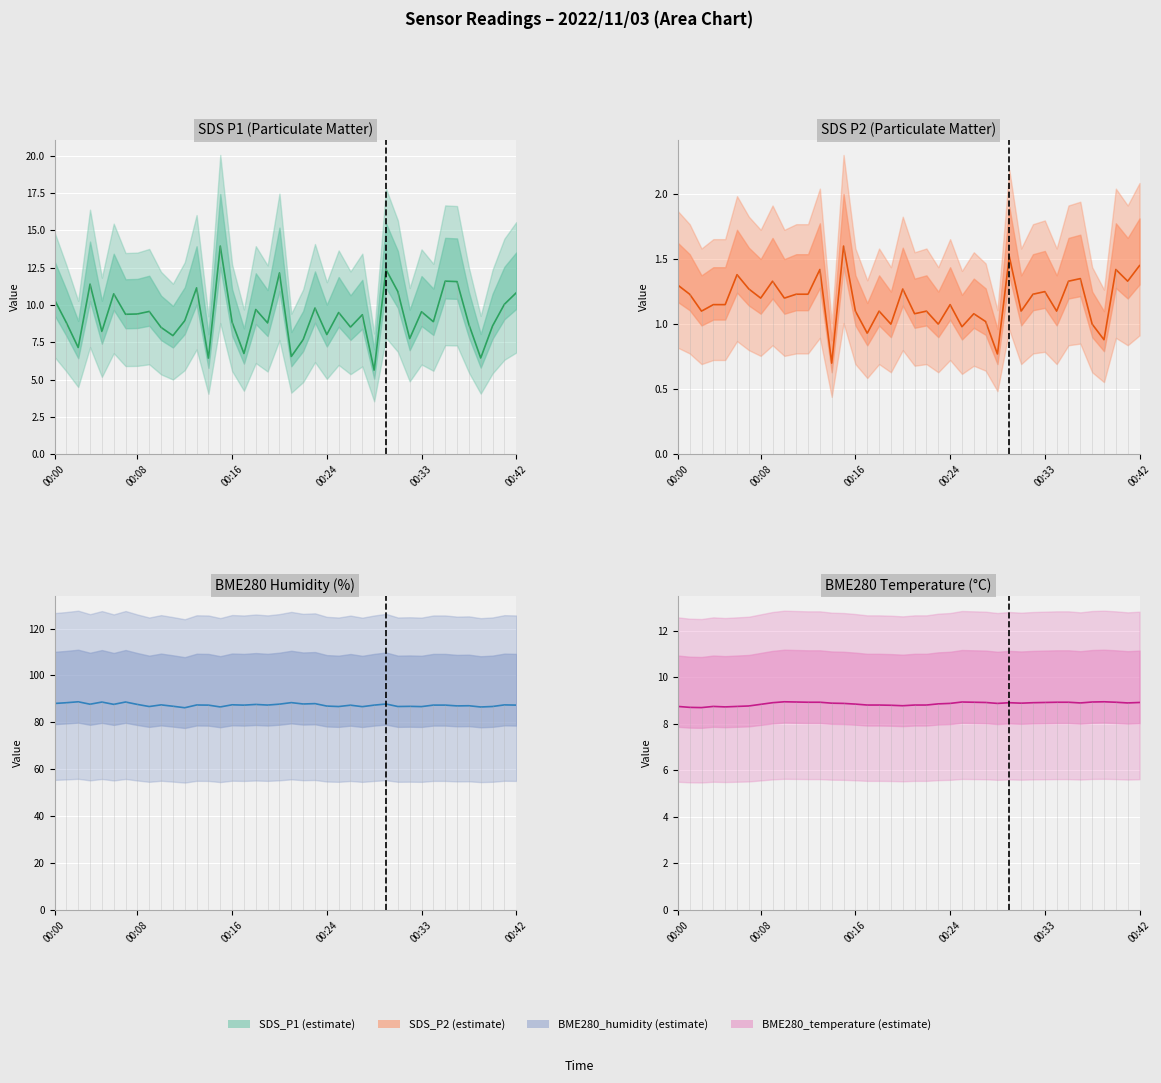

What position from the left is 22?

23